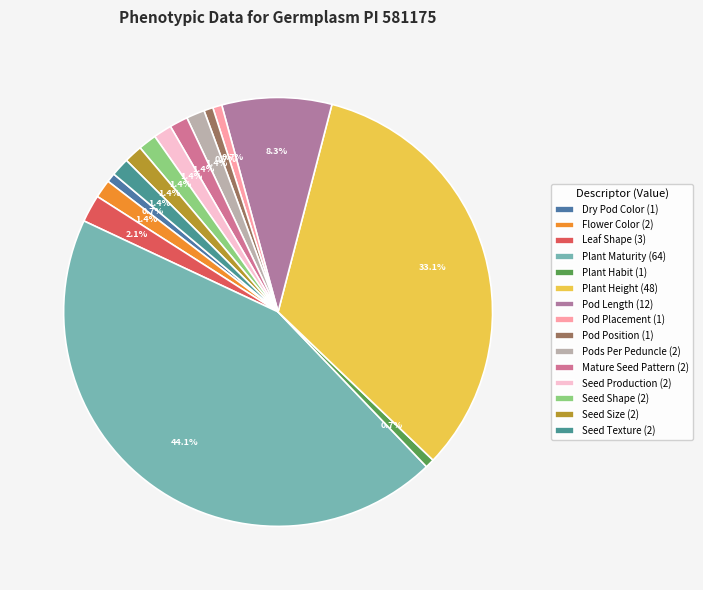

Is it true that Seed Texture is 7% of the pie?

False